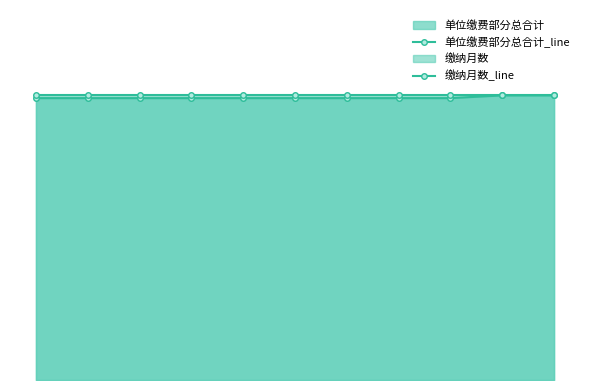

True or false: 缴纳月数_line and 单位缴费部分总合计_line intersect in this chart.

False